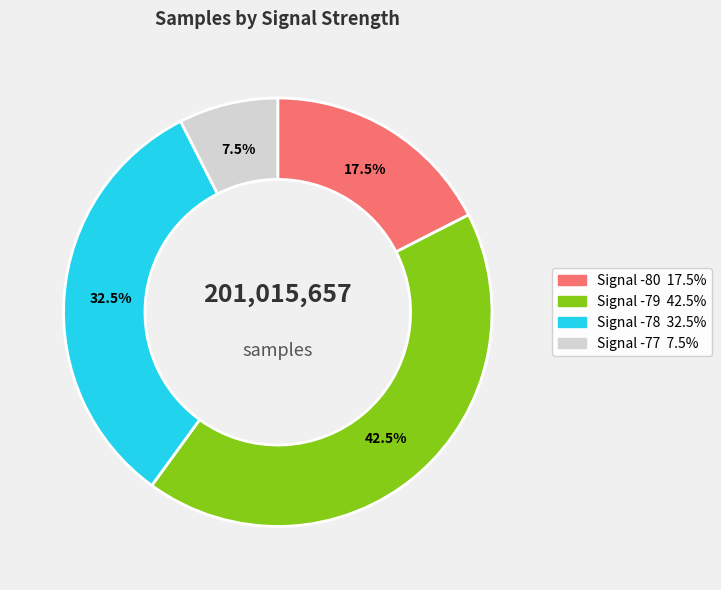

Is there a majority slice in this chart?

No